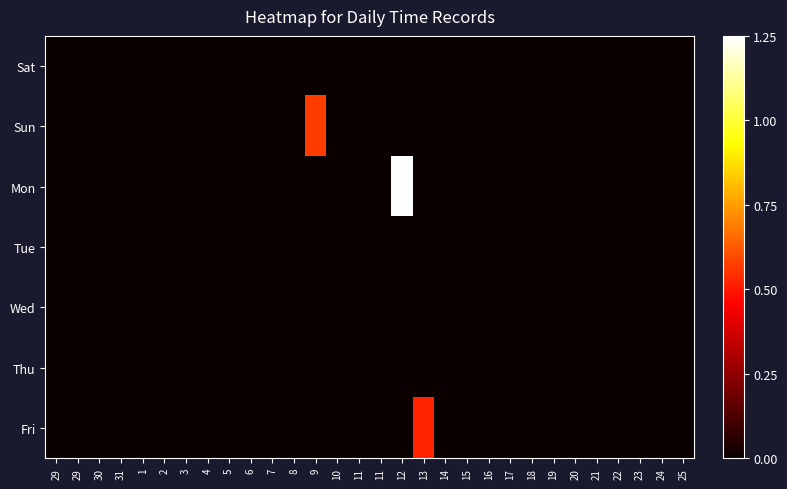

Which series has the largest total across all categories?

Mon